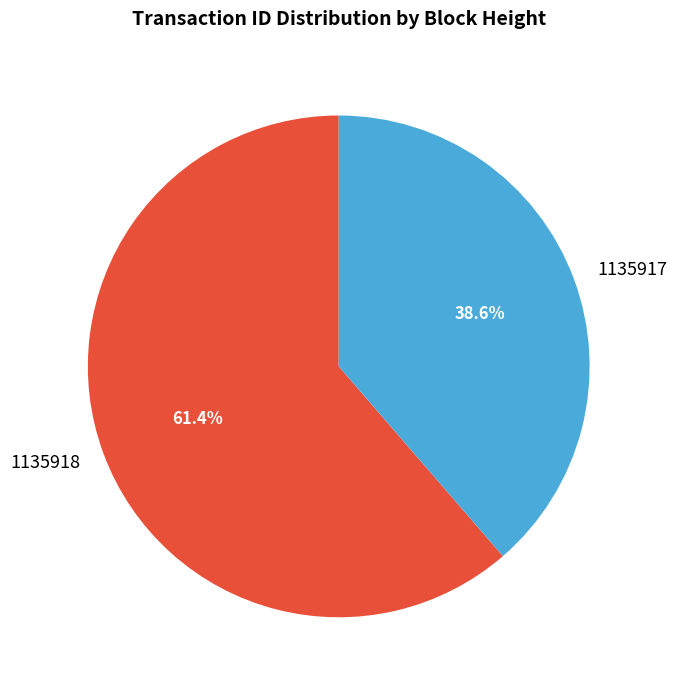

Does any single category account for the majority?

Yes